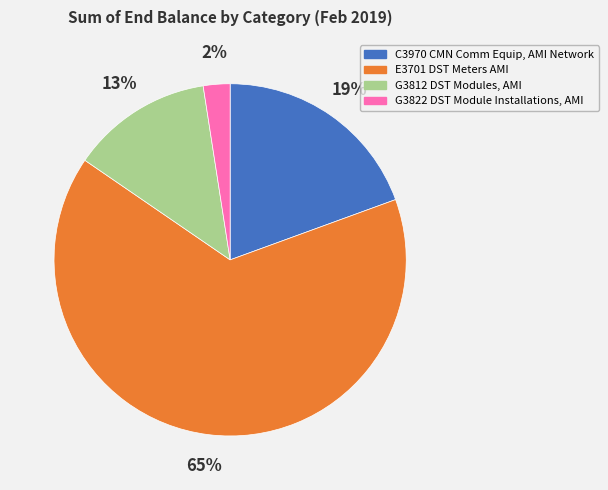

Between E3701 DST Meters AMI and G3812 DST Modules, AMI, which is larger?

E3701 DST Meters AMI